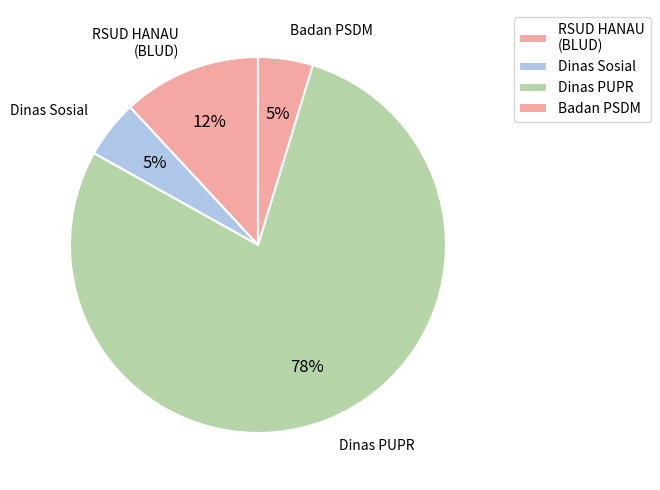

How many segments does this pie chart have?

4